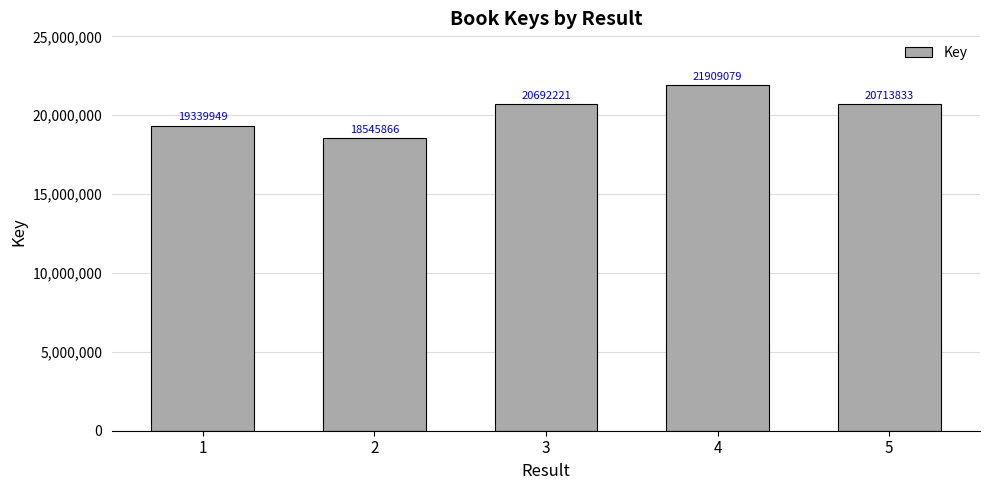

What is the change in value from 2 to 4?

+3363213